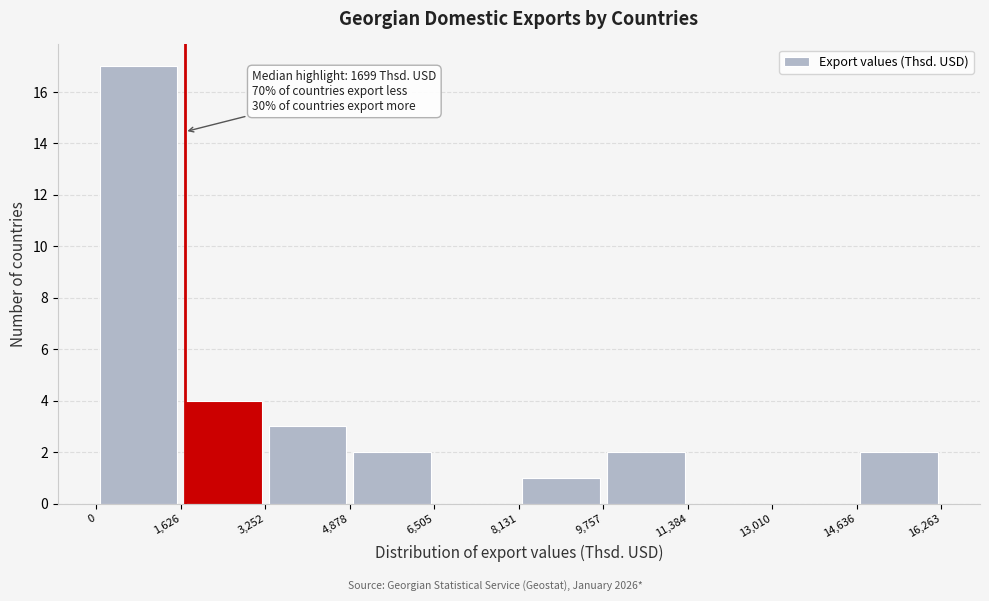

Over which range of the x-axis is the bar tallest?

0 to 1,626